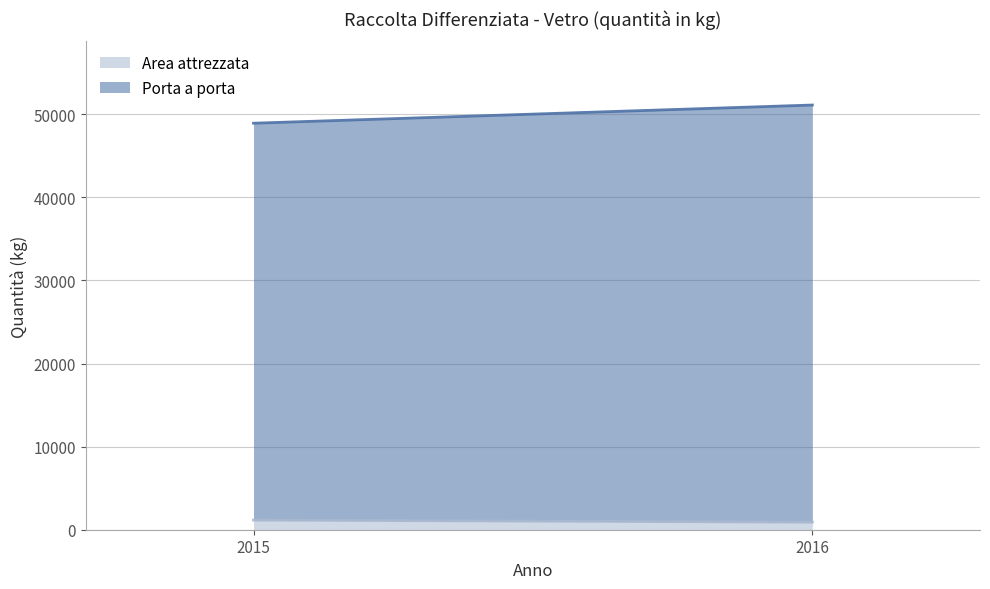

How many Porta a porta values are between 47750 and 50190?

2